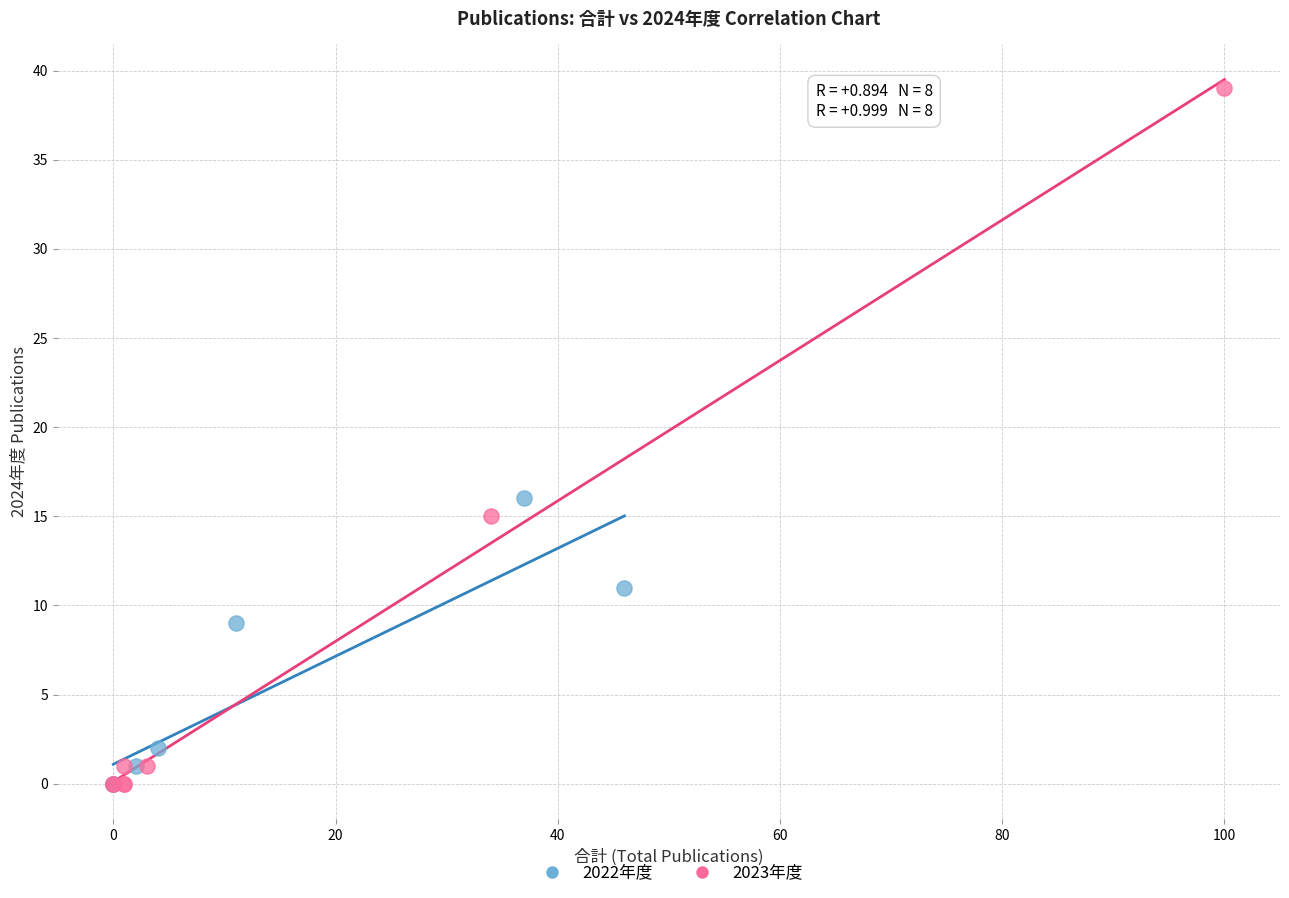

What are all the series names shown in the legend?

2022年度, 2023年度